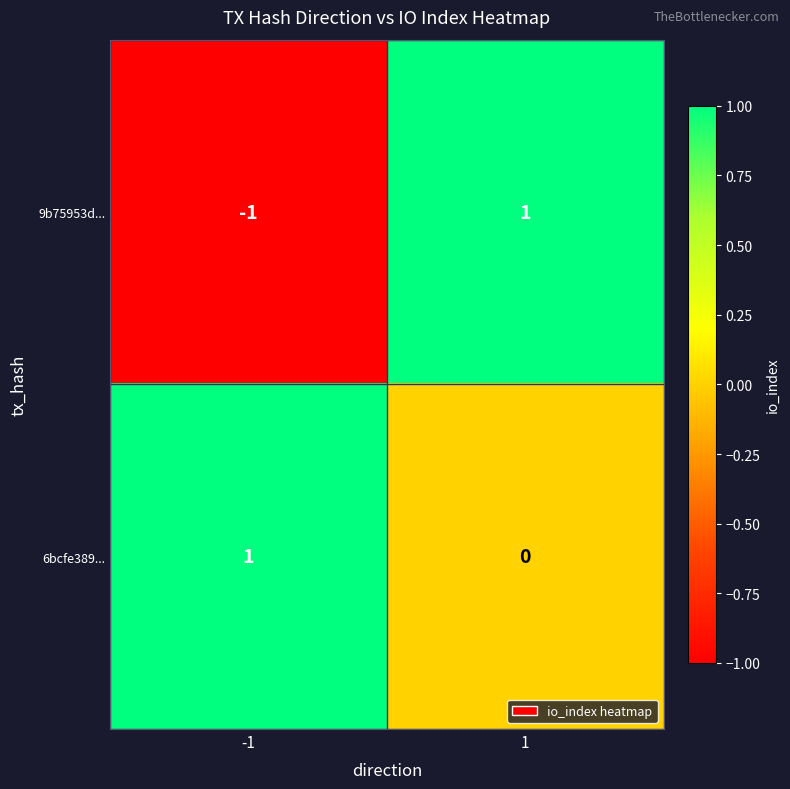

What is the spread (max minus min) of values at -1?

2